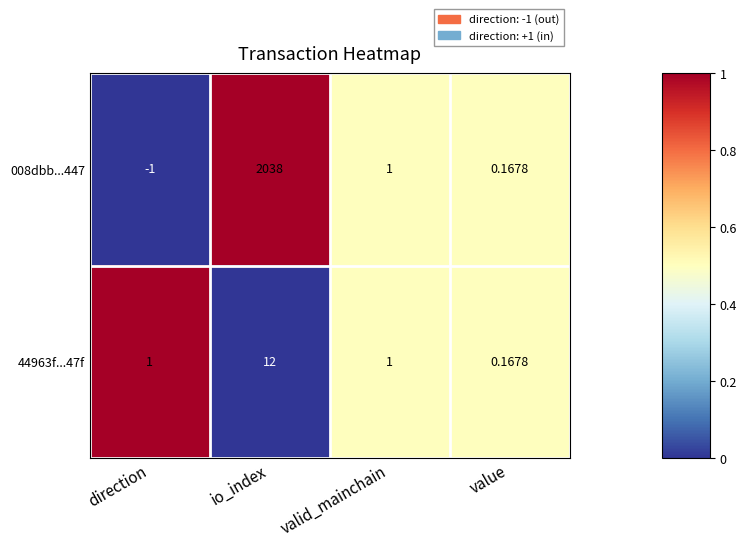

Which category has the lowest value in the 44963f...47f series?

value